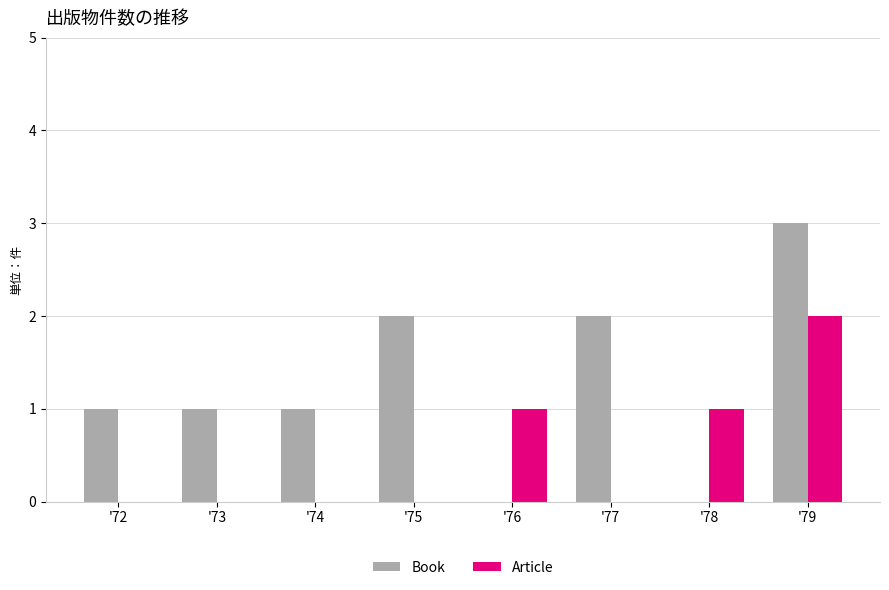

What are all the series names shown in the legend?

Book, Article